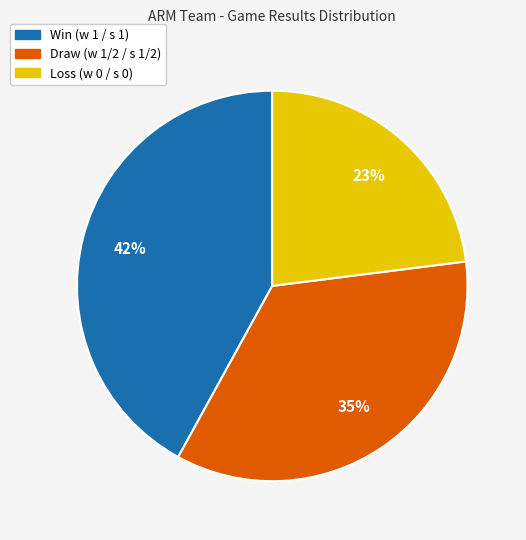

Which slice is the smallest?

Loss (w 0 / s 0)